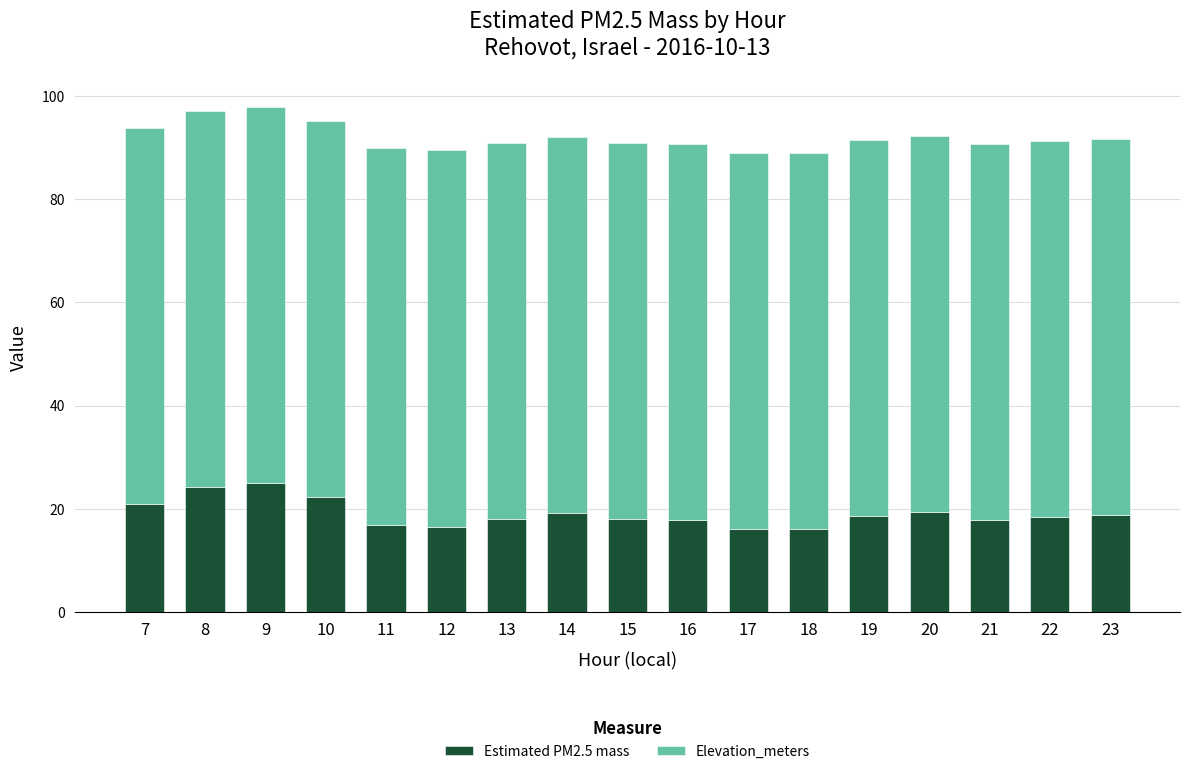

The value of Estimated PM2.5 mass at 18 is 16.0. True or false?

True